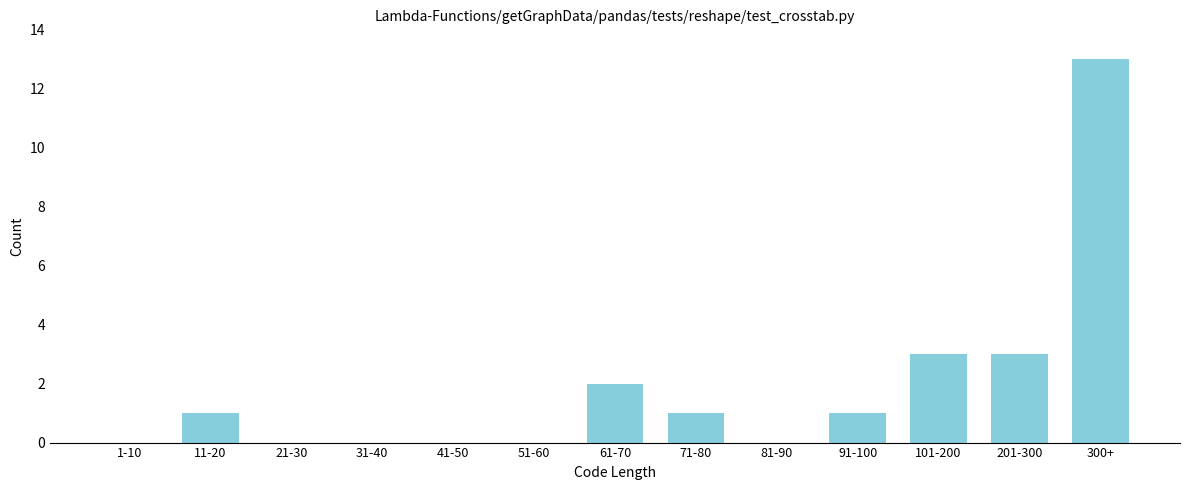

Reading left to right, transcribe all the data shown in this chart.

1-10=0	11-20=1	21-30=0	31-40=0	41-50=0	51-60=0	61-70=2	71-80=1	81-90=0	91-100=1	101-200=3	201-300=3	300+=13